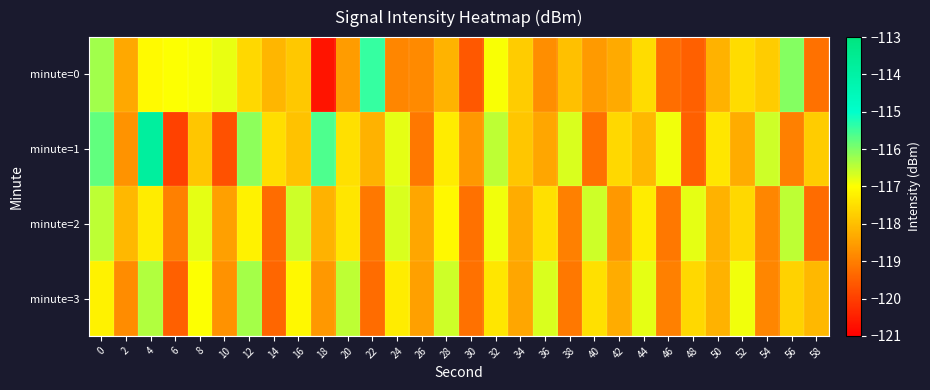

How many data points does each series have?

30